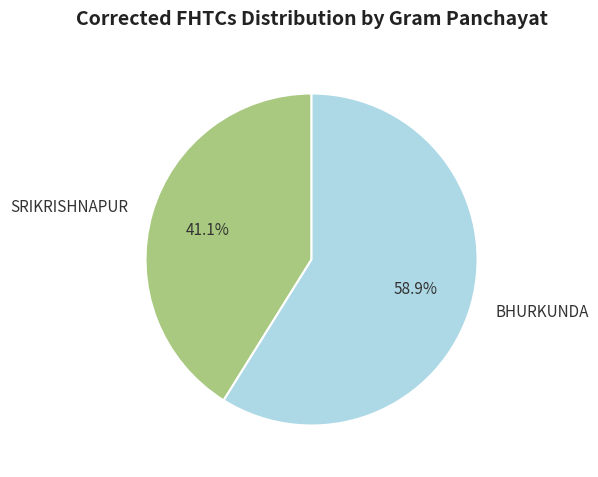

Is SRIKRISHNAPUR the majority of the pie?

No